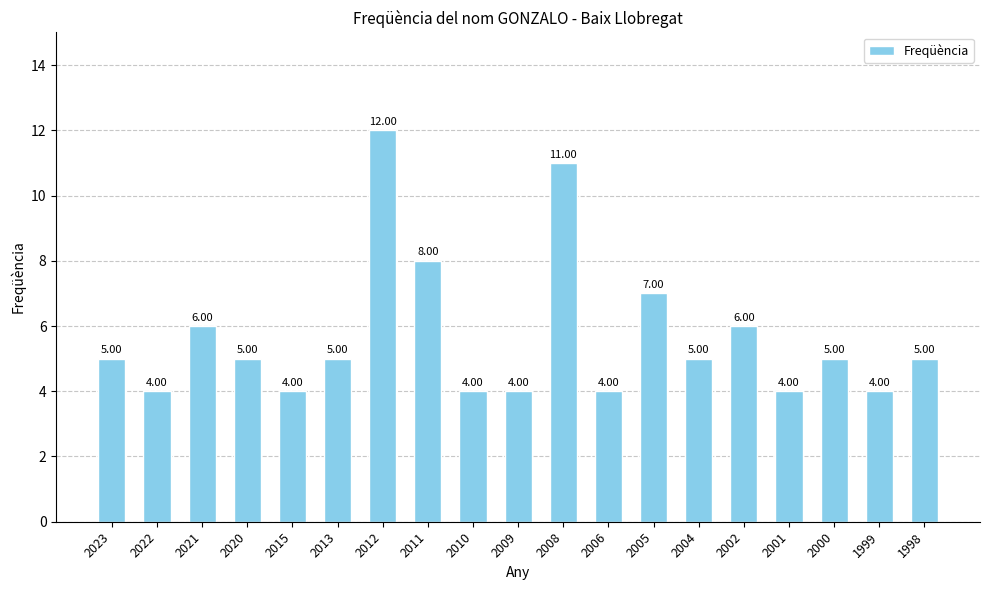

What is the greatest value displayed?

12